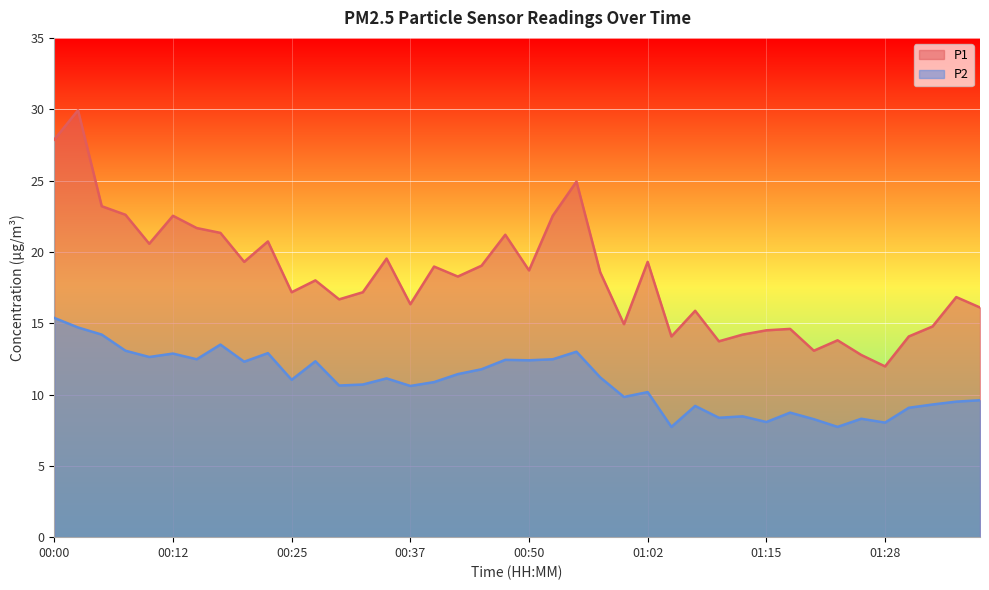

What are all the series names shown in the legend?

P1, P2